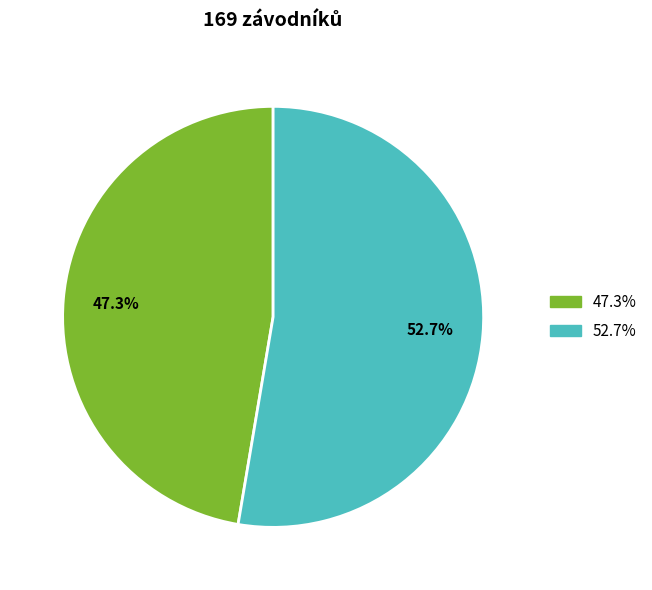

To the nearest percent, what is the average slice percentage?

50%